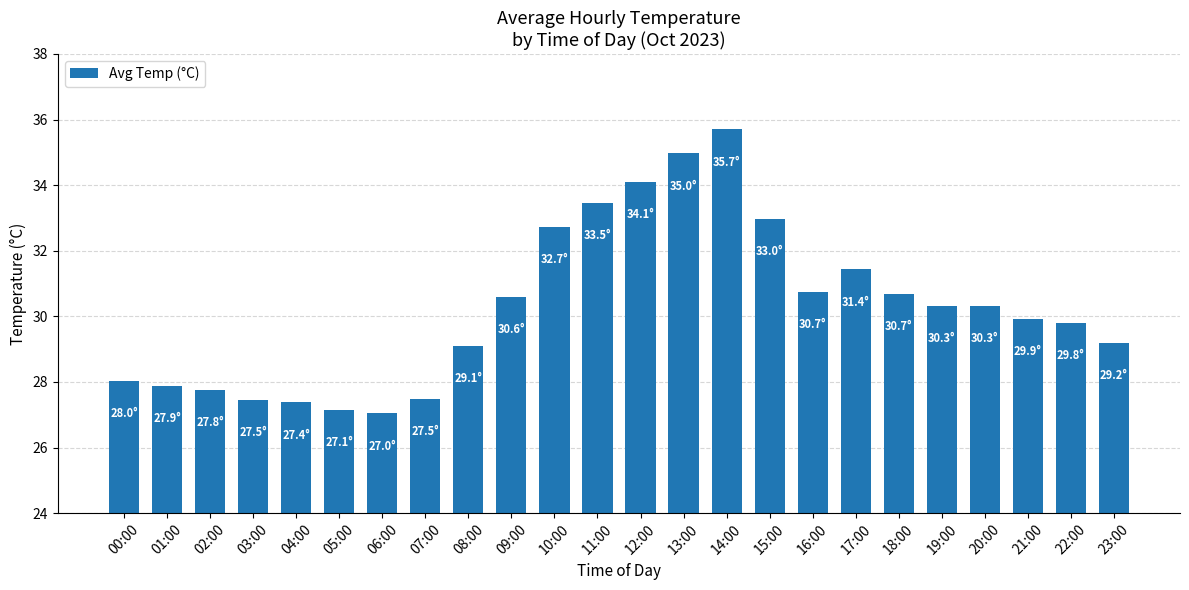

What is the value of the 16th bar from the left?

33.0